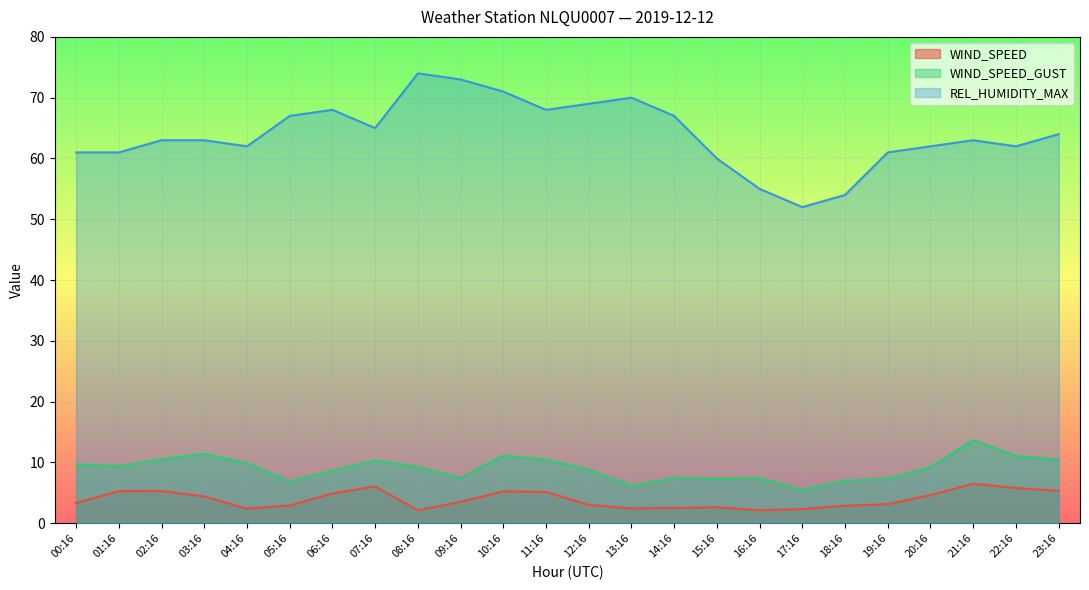

Which series has the largest total across all categories?

REL_HUMIDITY_MAX